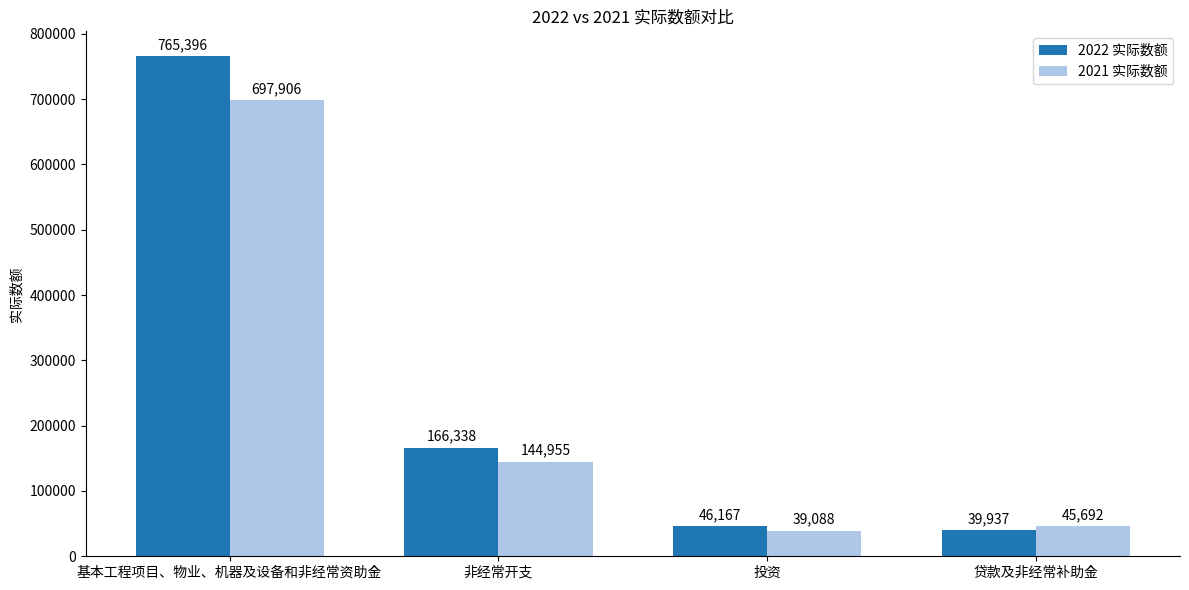

What is the label of the 4th bar from the left?

贷款及非经常补助金